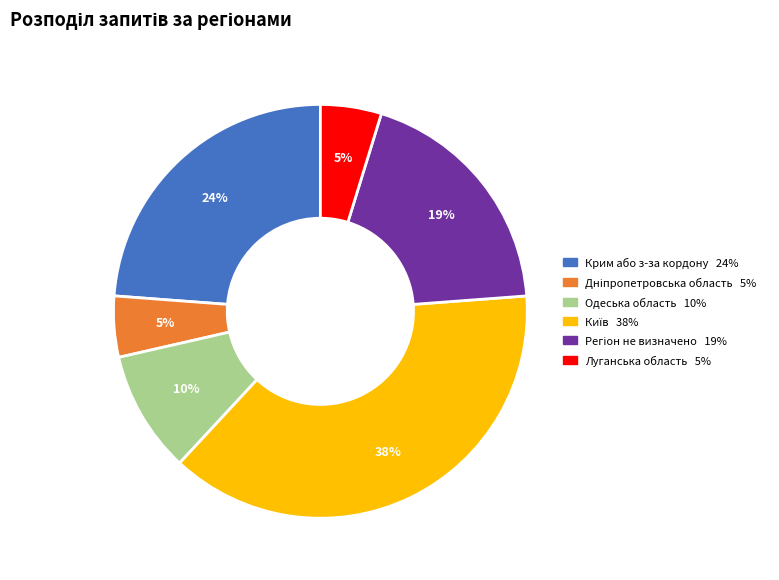

Does Крим або з-за кордону represent more than half of the total?

No